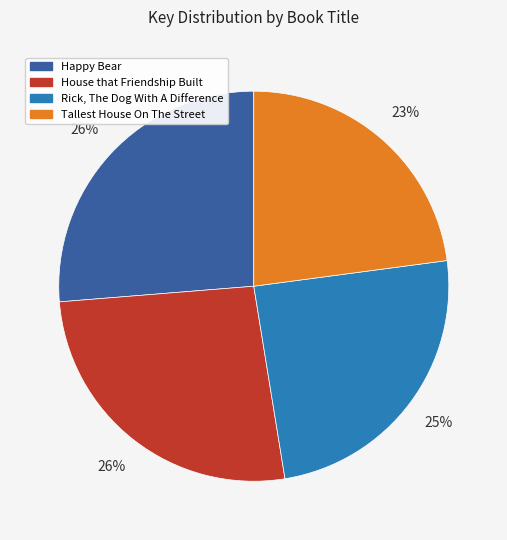

Is there a majority slice in this chart?

No